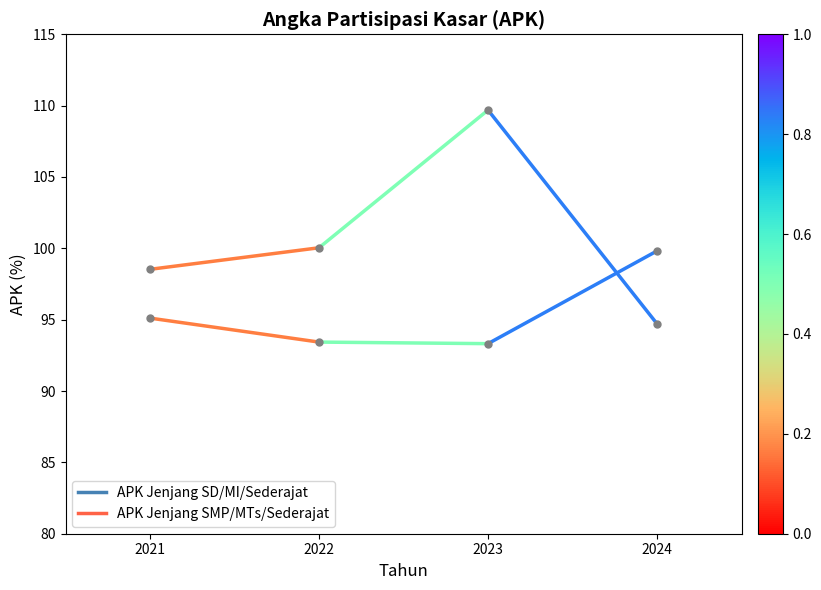

The value of APK Jenjang SD/MI/Sederajat at 2022 is 59.6. True or false?

False